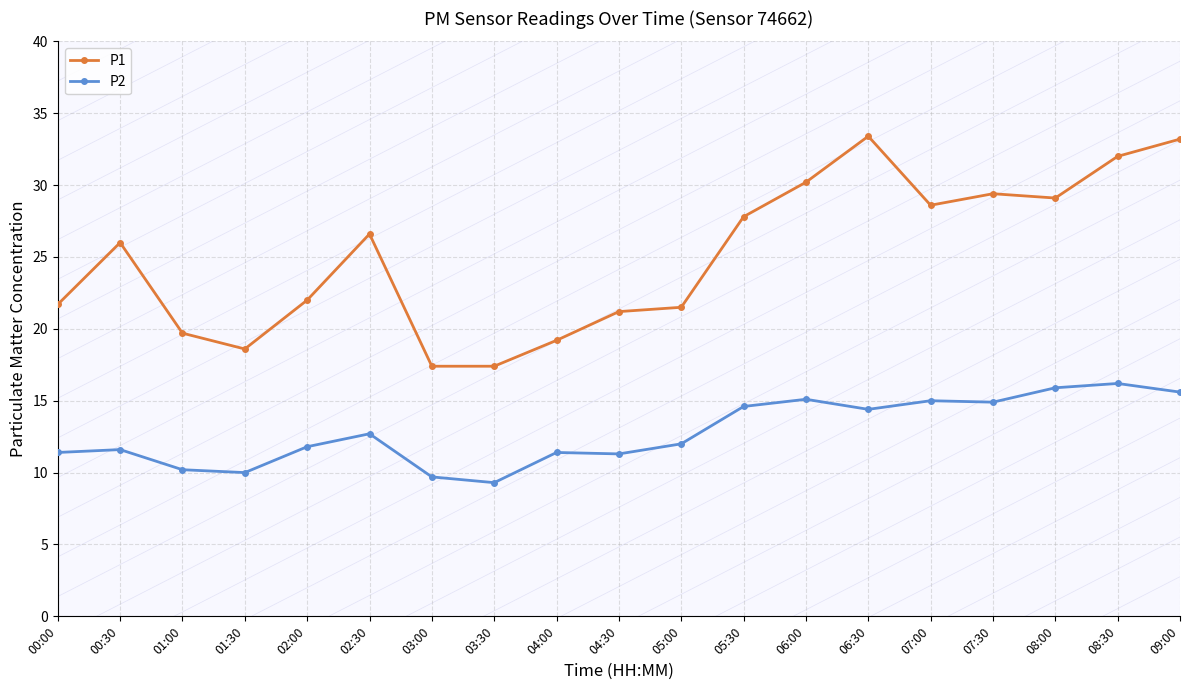

What is the sum of the P1 values at 04:30 and 00:30?

47.2